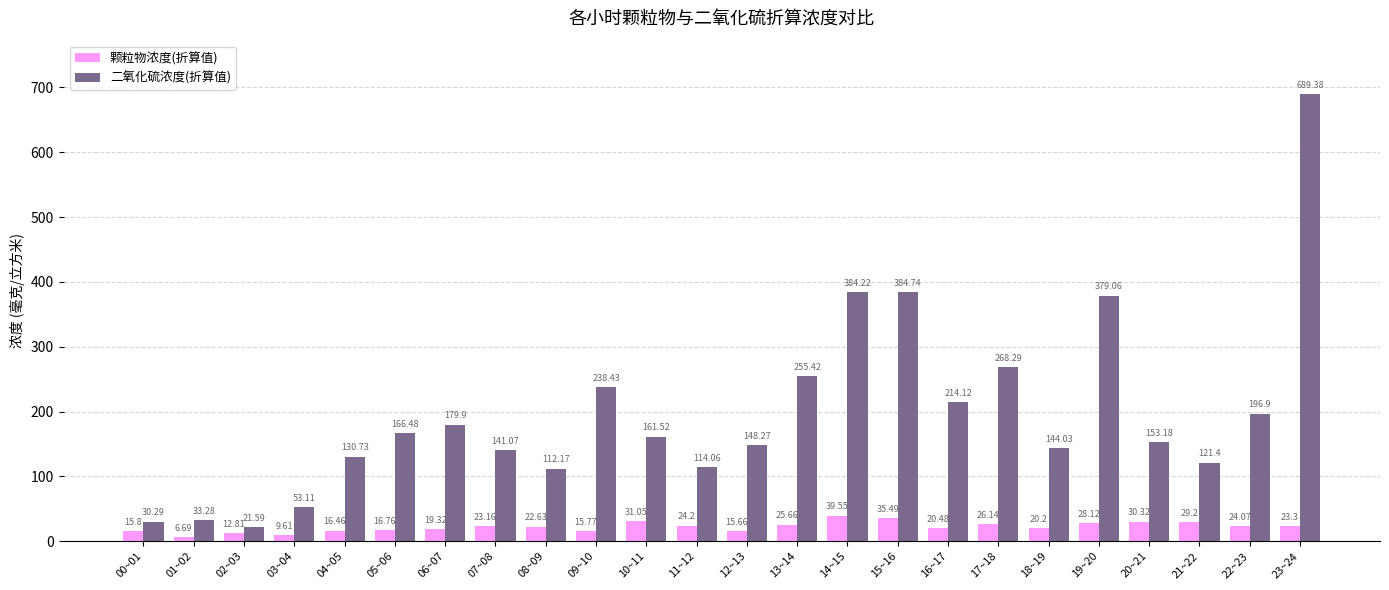

The 颗粒物浓度(折算值) series shows 16.8 at 05~06. True or false?

True